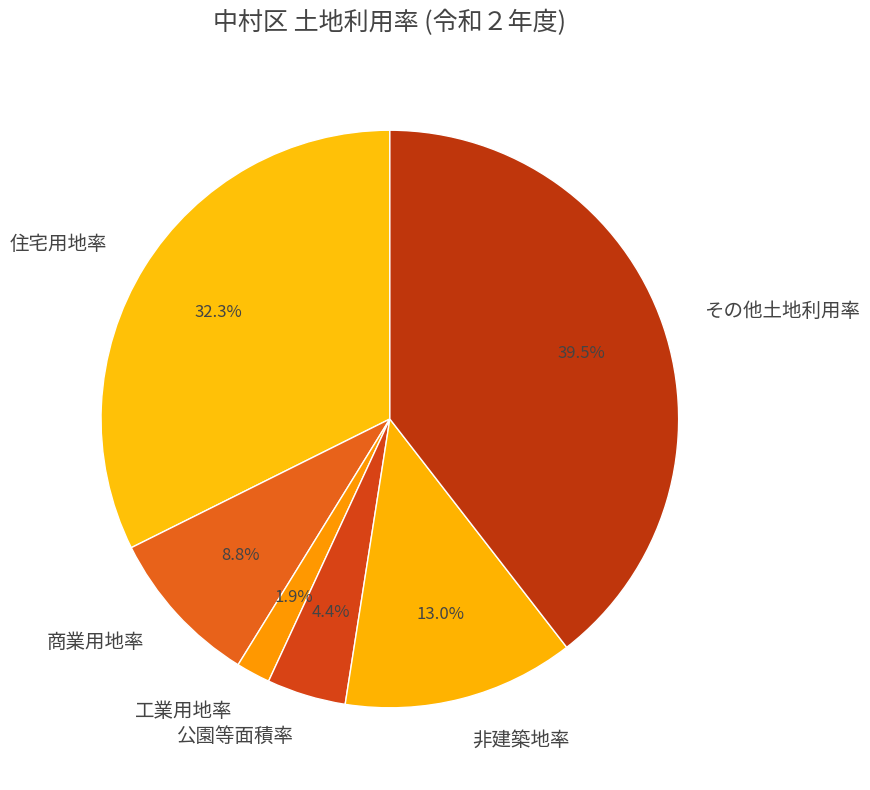

Rank the categories by value from highest to lowest.

その他土地利用率, 住宅用地率, 非建築地率, 商業用地率, 公園等面積率, 工業用地率